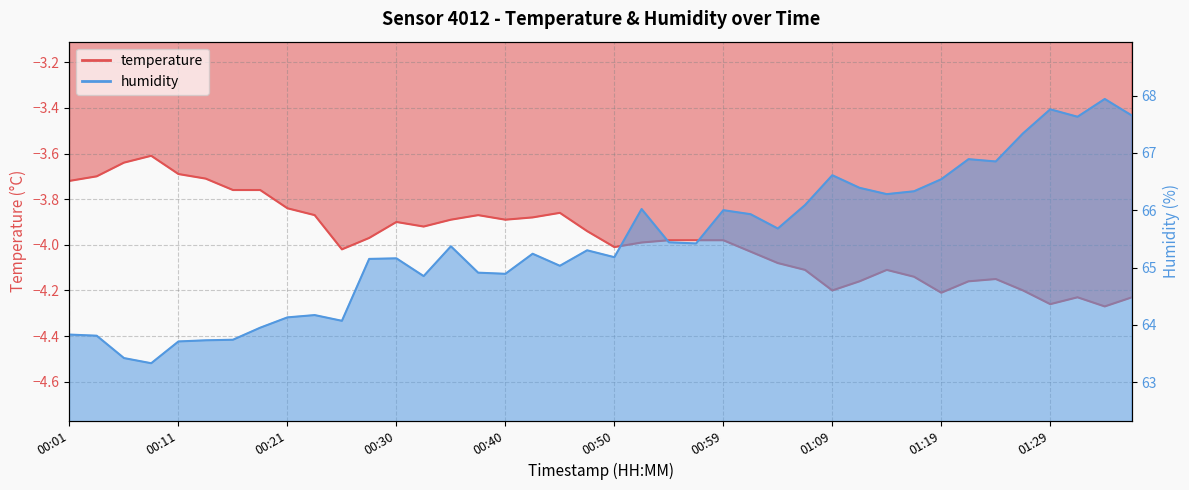

At which label does humidity reach its minimum?

00:08